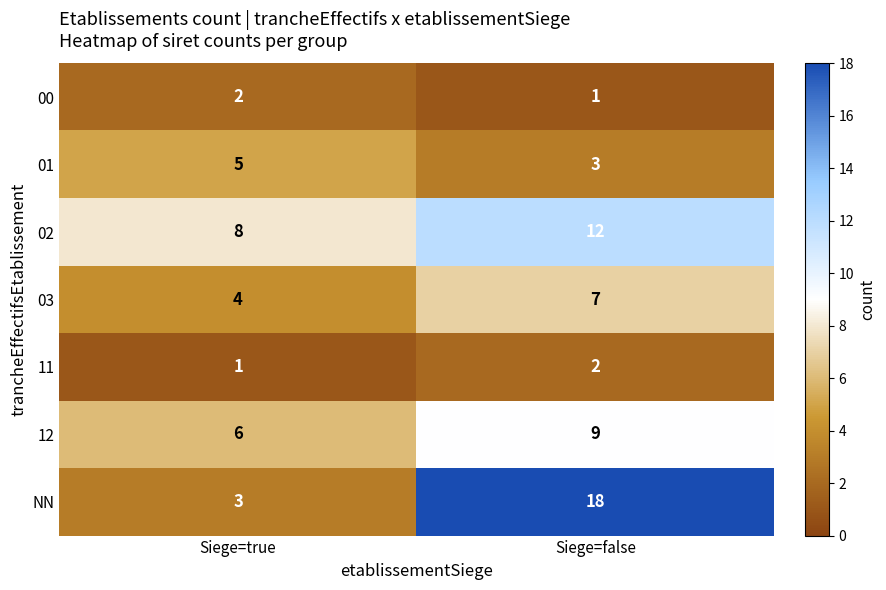

At Siege=false, list the series in order from largest to smallest.

NN, 02, 12, 03, 01, 11, 00